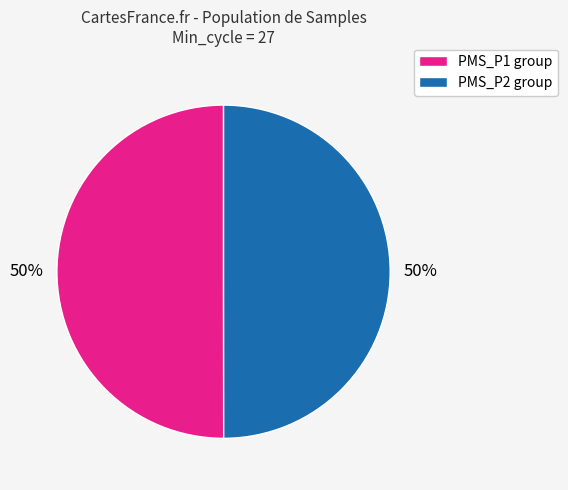

To the nearest percent, what is the average slice percentage?

50%